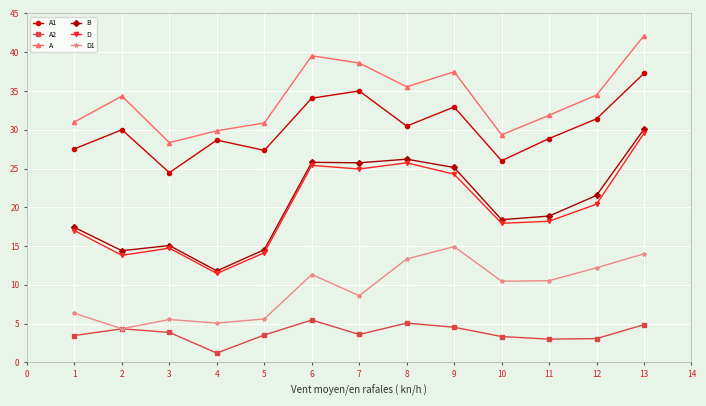

True or false: A and A1 intersect in this chart.

False